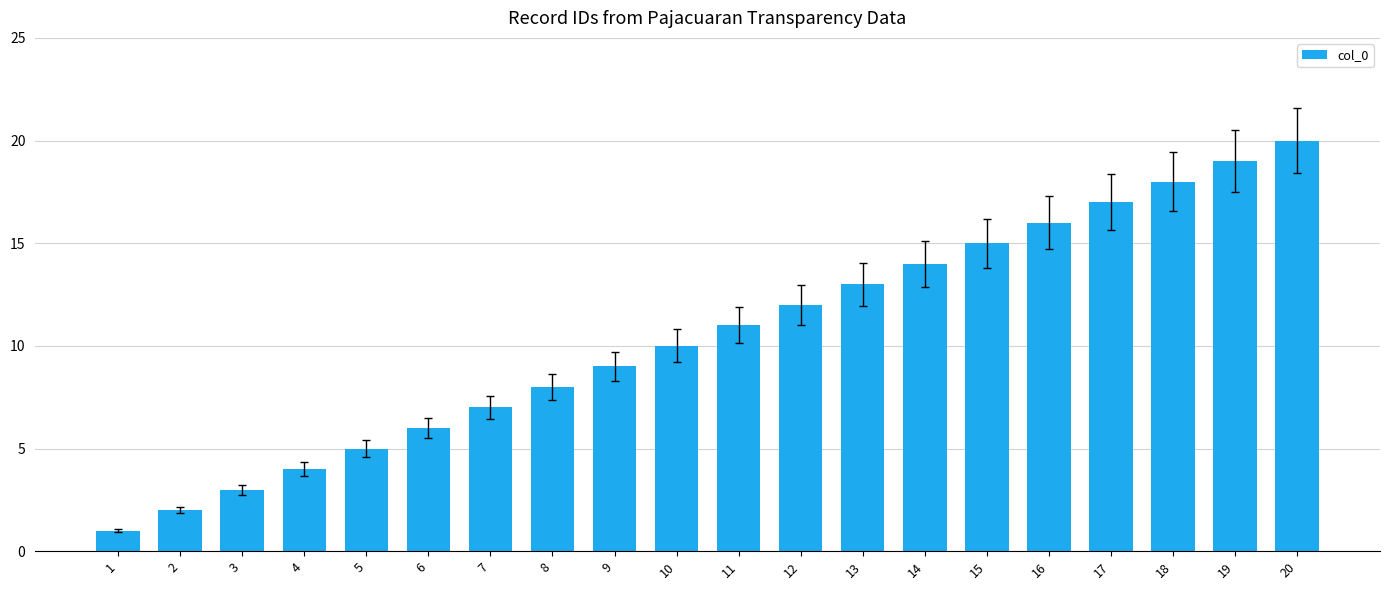

What is the difference between the maximum and second lowest values?

18